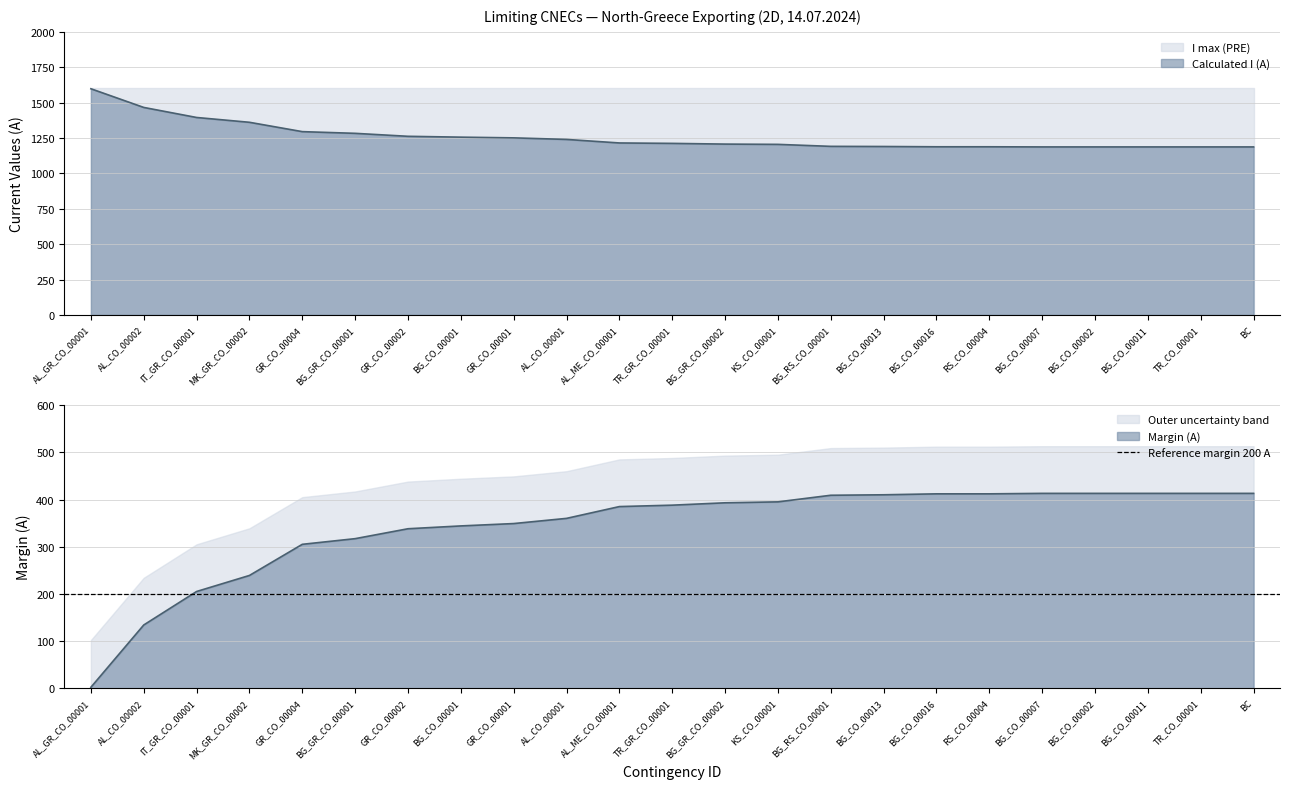

What value does the Calculated I (A) series have at BG_CO_00007, to the nearest 50?

1200